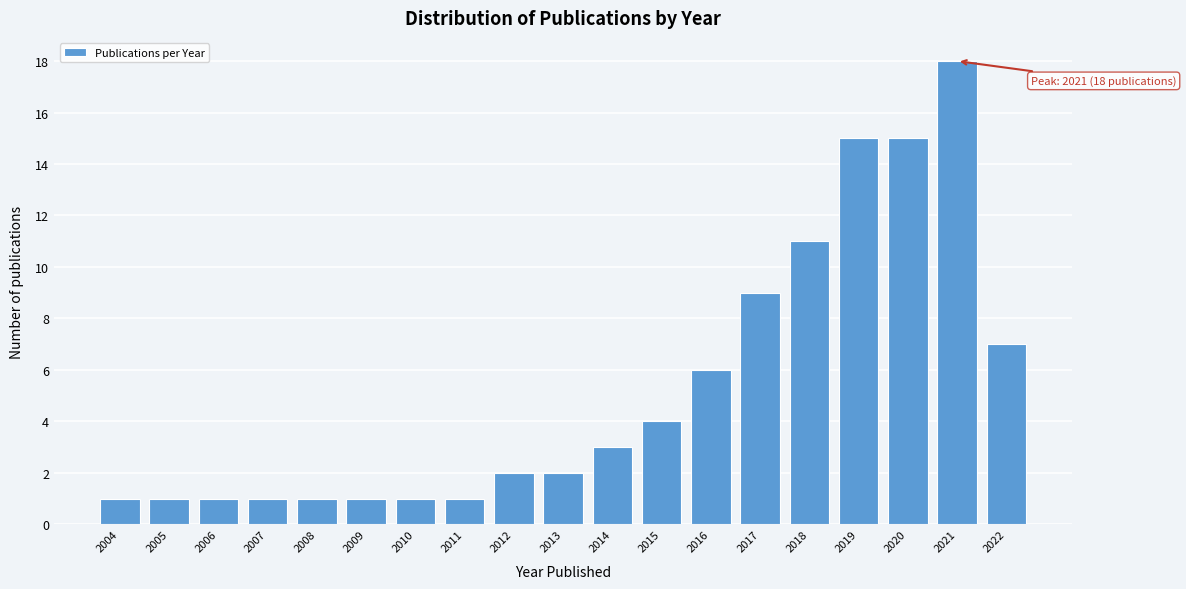

Reading right to left, what are all the values shown in this chart?

7	18	15	15	11	9	6	4	3	2	2	1	1	1	1	1	1	1	1